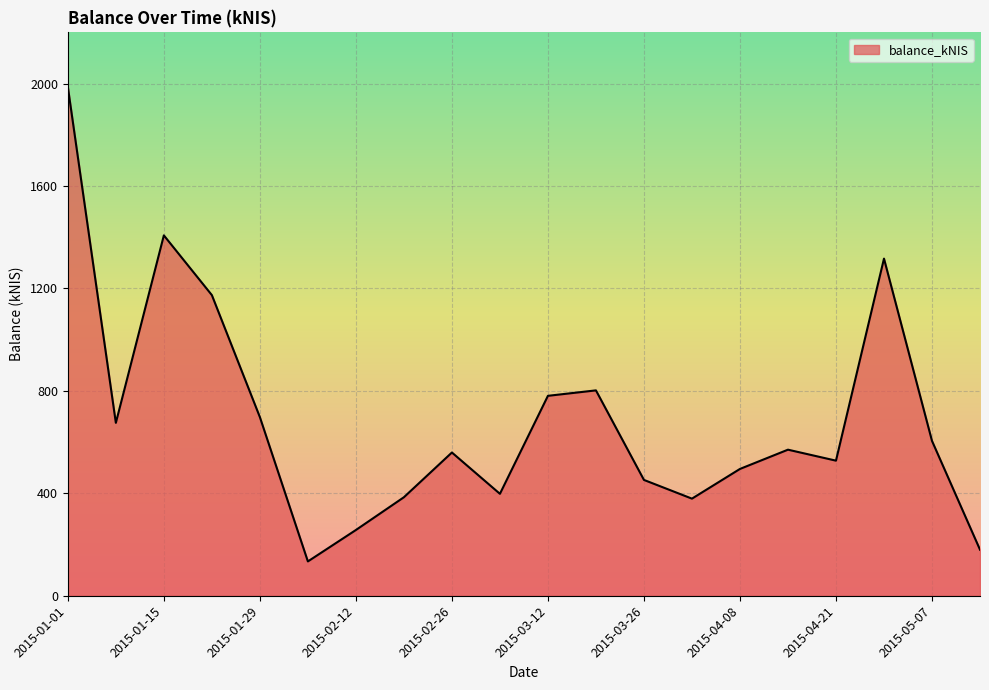

What is the smallest value displayed?

134.0